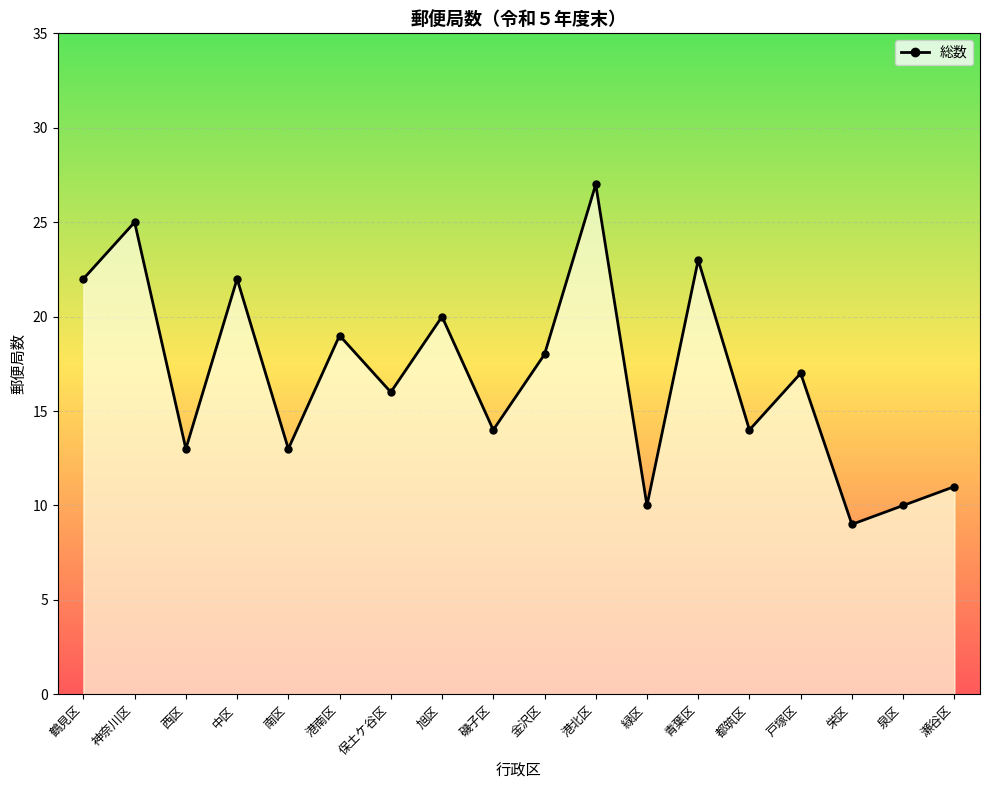

How many lines are shown in the chart?

1